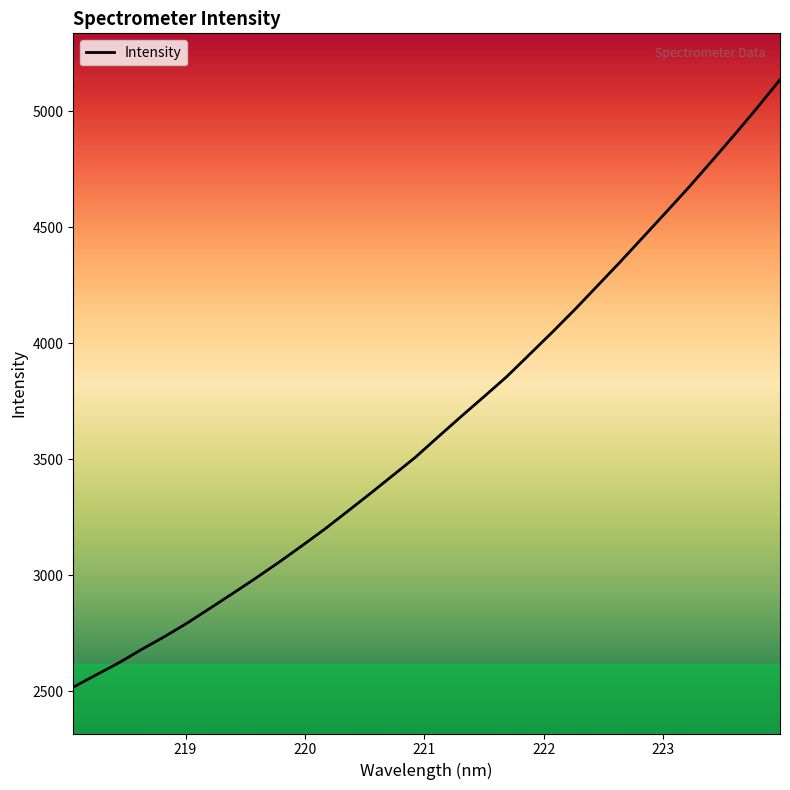

What is the difference between the maximum and minimum values?

2618.9